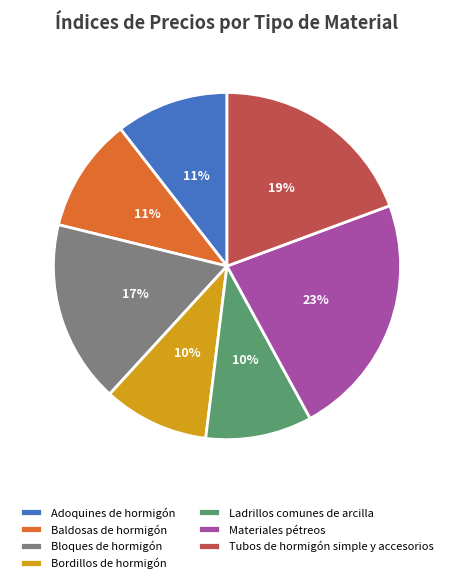

To the nearest percent, what is the combined percentage of Ladrillos comunes de arcilla and Bordillos de hormigón?

20%